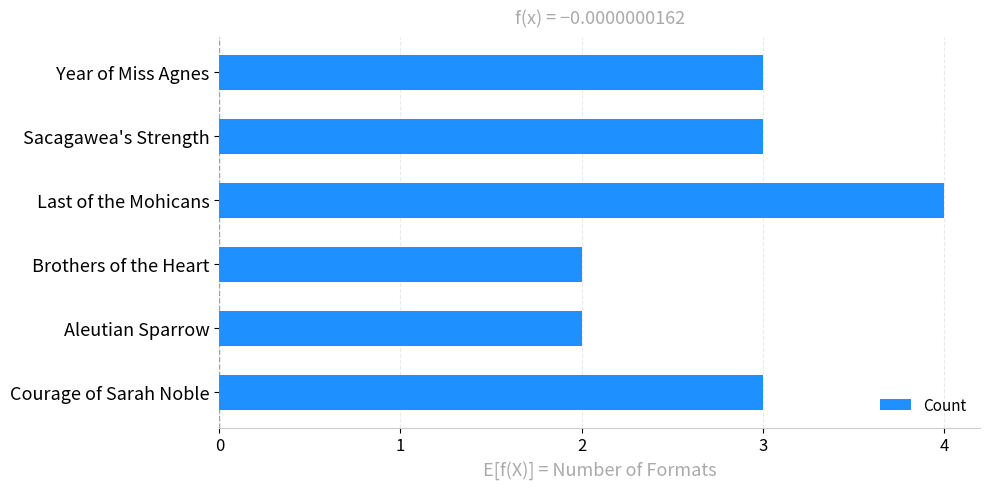

True or false: the data shows 3 at Courage of Sarah Noble.

True